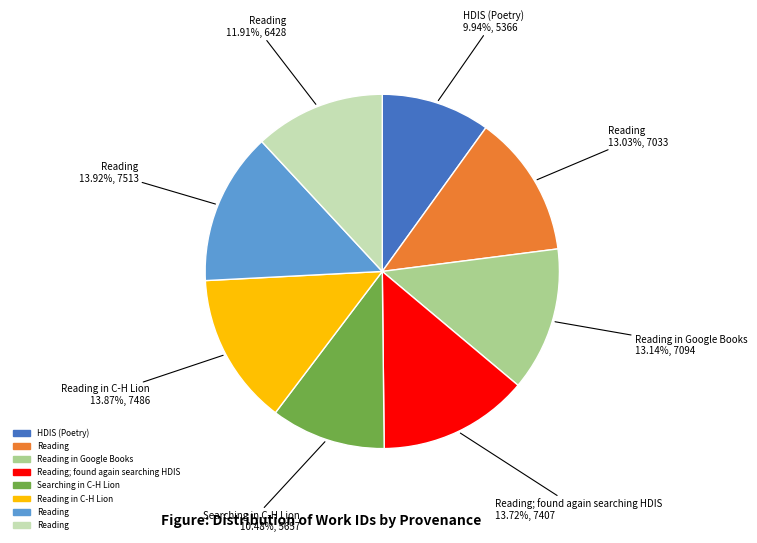

To the nearest percent, what is the average slice percentage?

12%